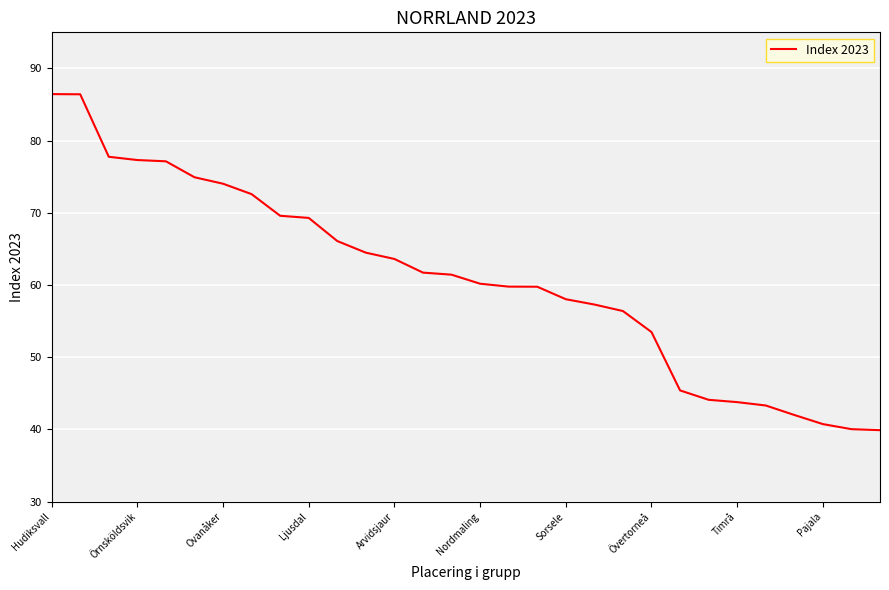

What is the sum of all values?

1827.2